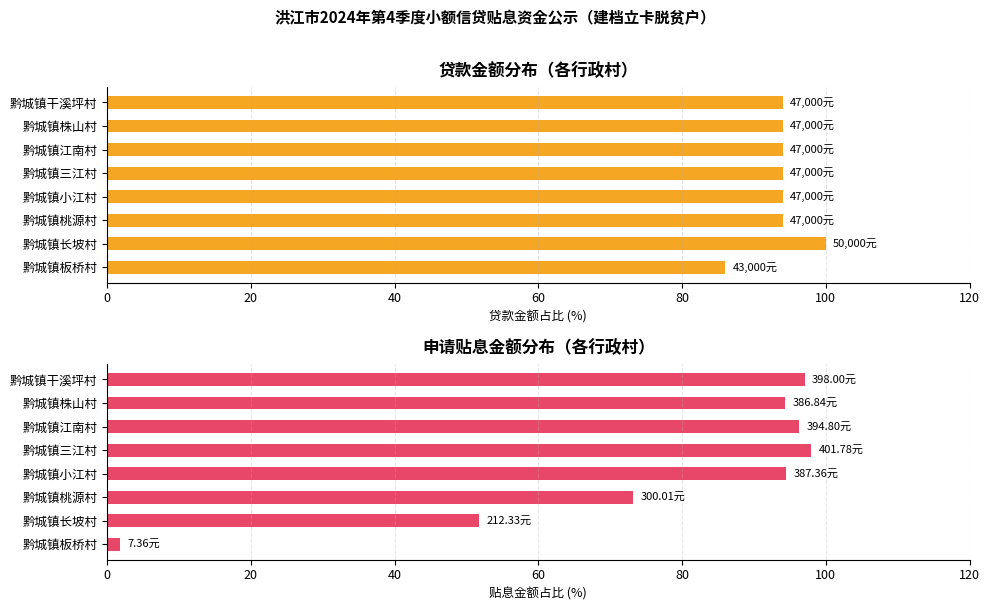

Is it true that 申请贴息金额 equals 38.8 at 黔城镇江南村?

False